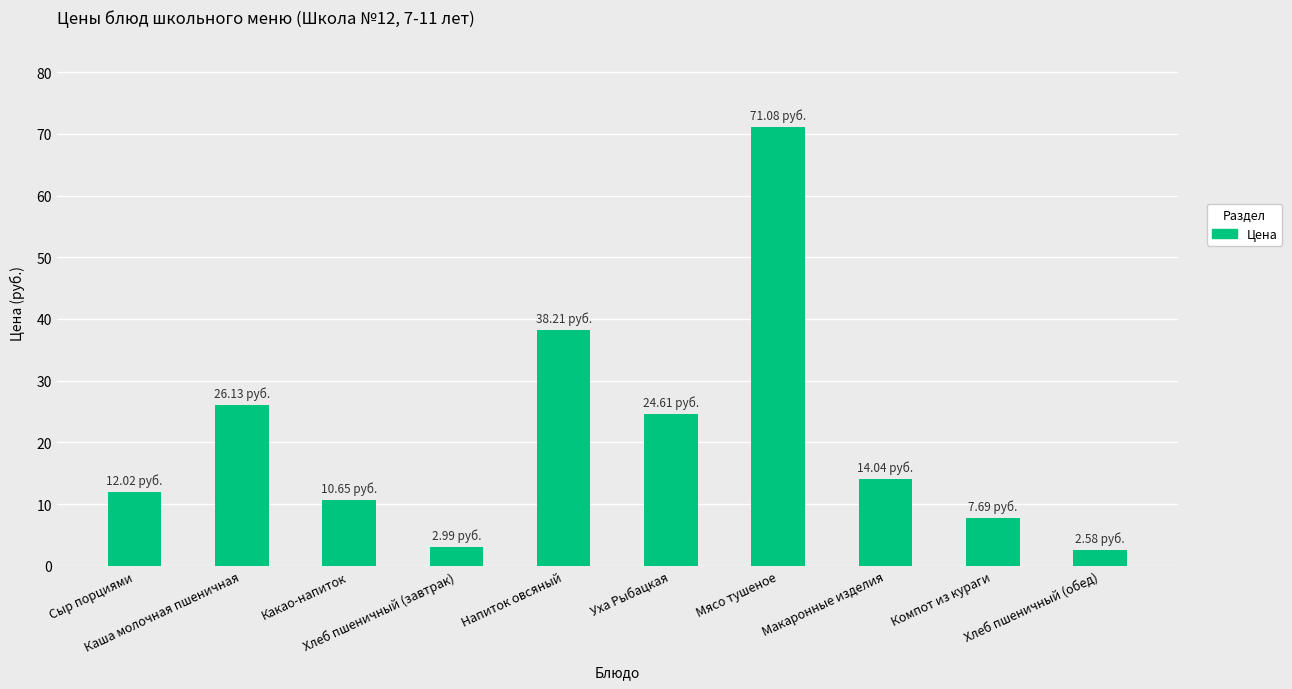

Reading left to right, what are all the values shown in this chart?

Сыр порциями=12.0	Каша молочная пшеничная=26.1	Какао-напиток=10.7	Хлеб пшеничный (завтрак)=3.0	Напиток овсяный=38.2	Уха Рыбацкая=24.6	Мясо тушеное=71.1	Макаронные изделия=14.0	Компот из кураги=7.7	Хлеб пшеничный (обед)=2.6